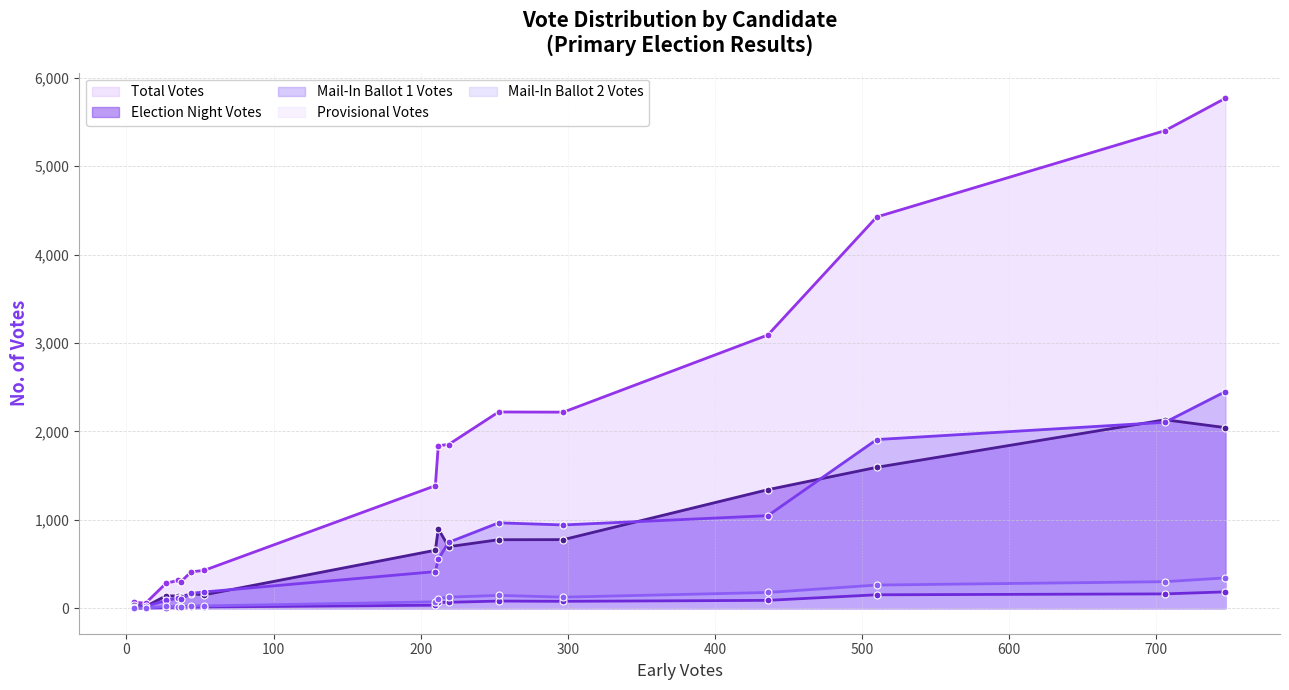

True or false: Provisional Votes and Mail-In Ballot 1 Votes cross at least once.

False